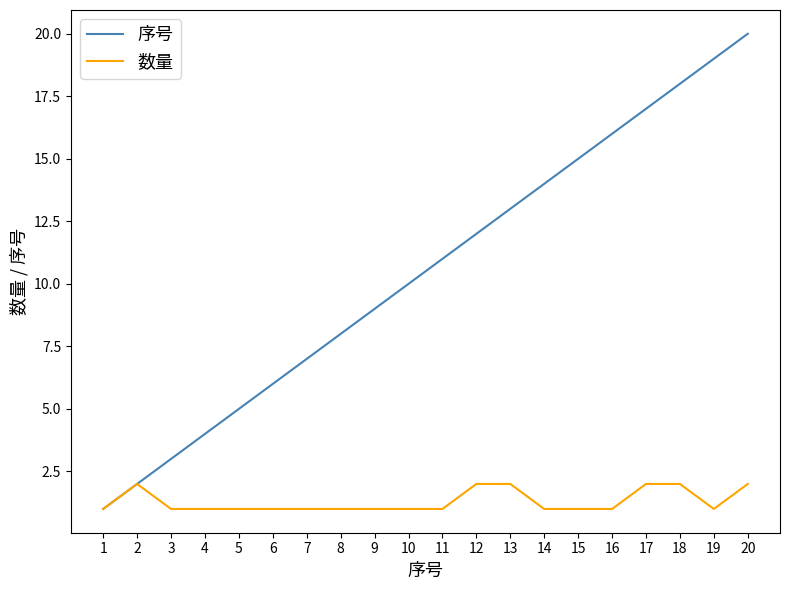

At which label does 序号 reach its peak?

20